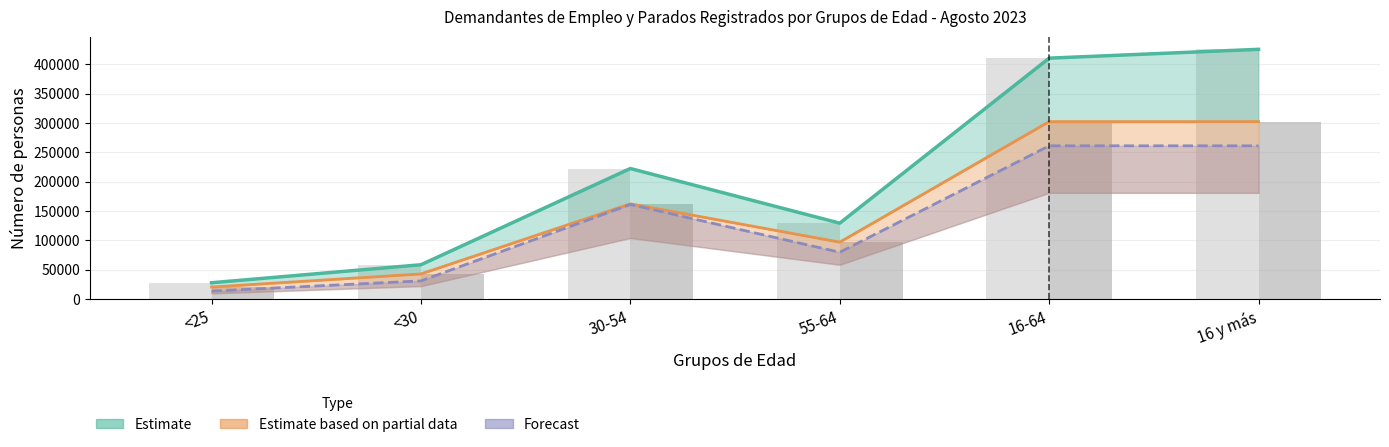

At which label is PARADOS Ambos Sexos closest to 161567?

30-54